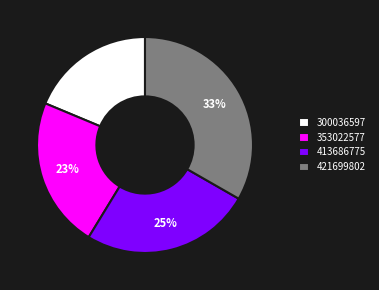

Is it true that 353022577 is 23% of the pie?

True